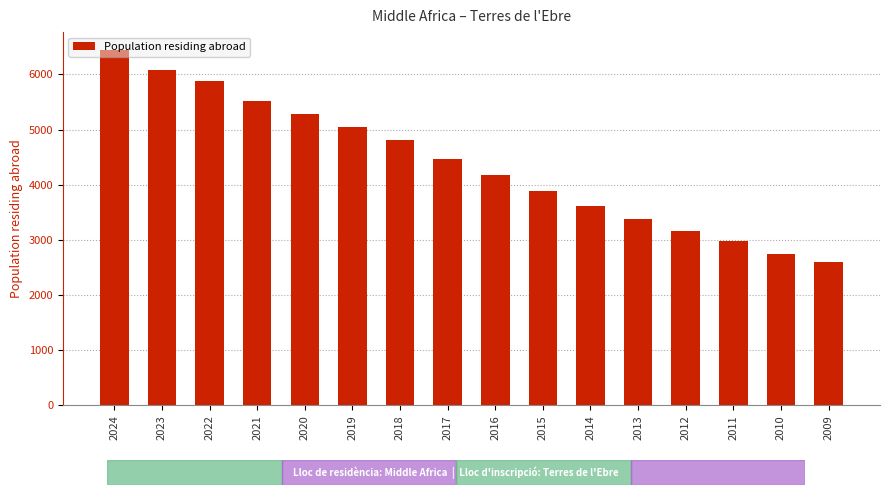

The chart shows a value of 6443 at 2024. True or false?

True